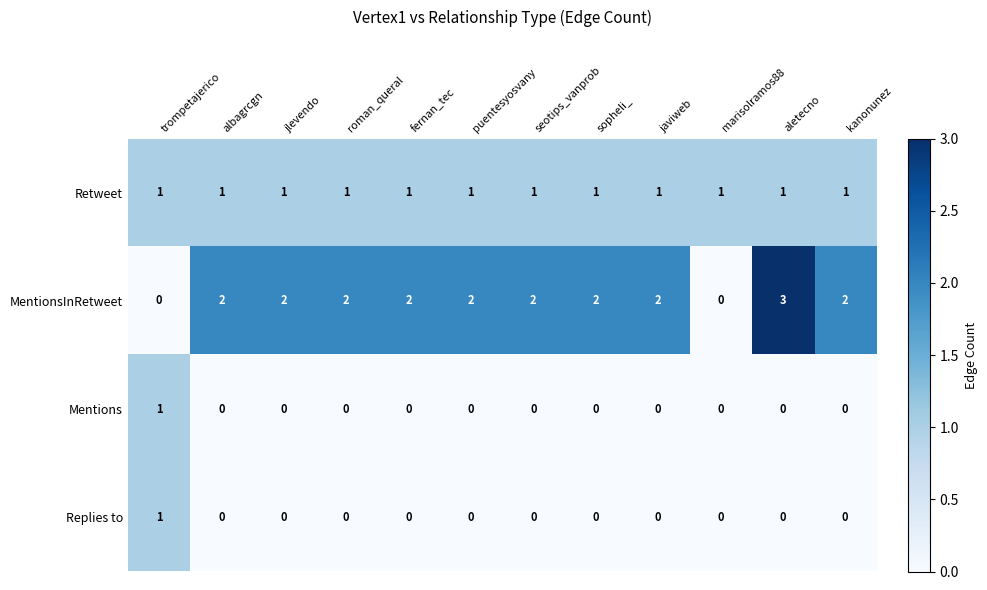

At which category is the sum across all series the highest?

aletecno